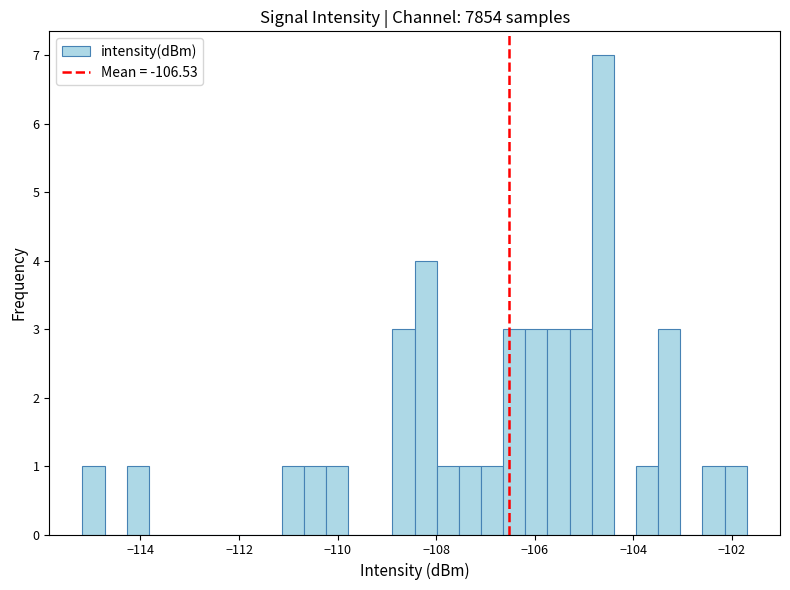

Read against the x-axis, roughly where is the centre of the tallest bar?

-104.6